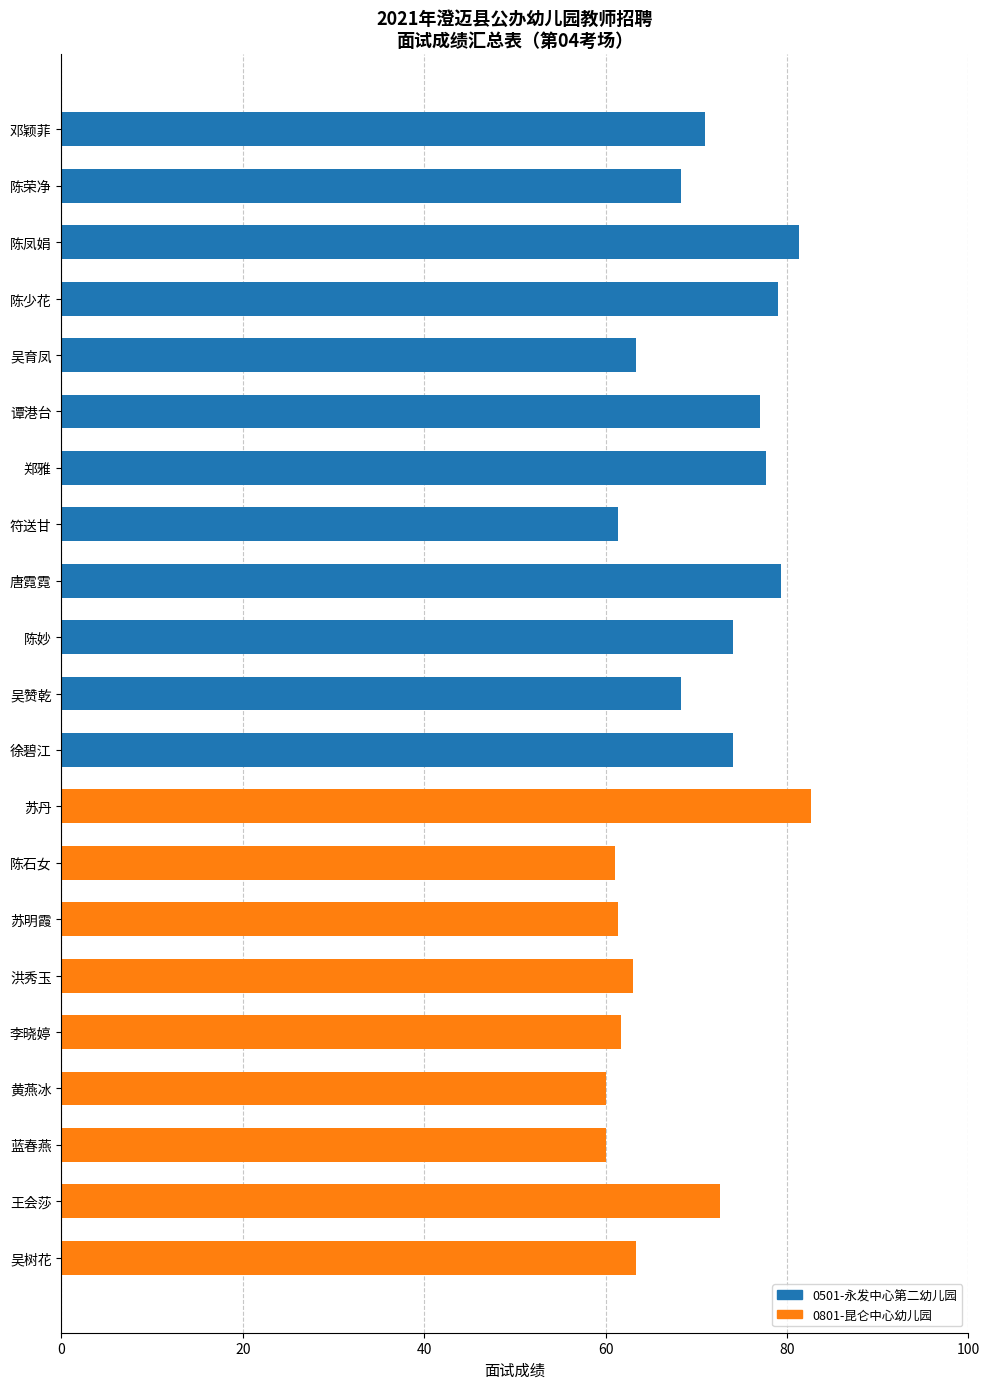

How many values are below 68?

9